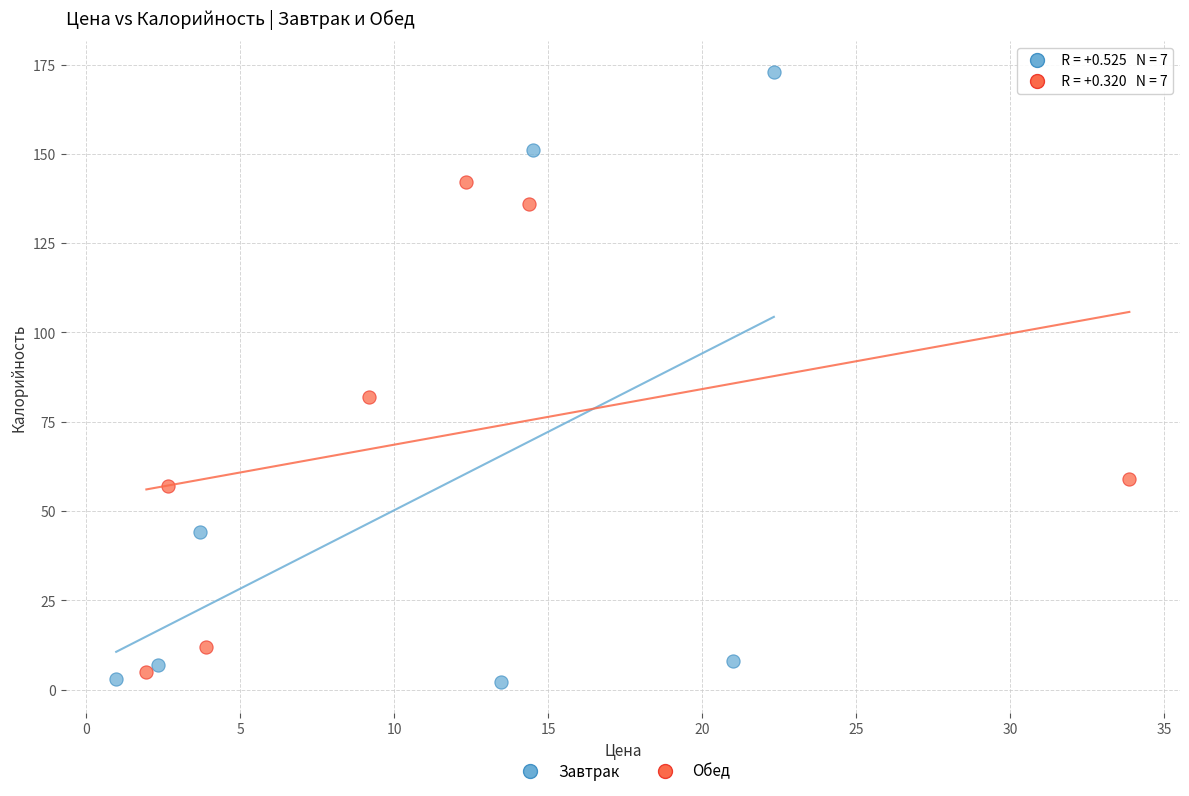

Which series contains the lowest Y value?

Завтрак